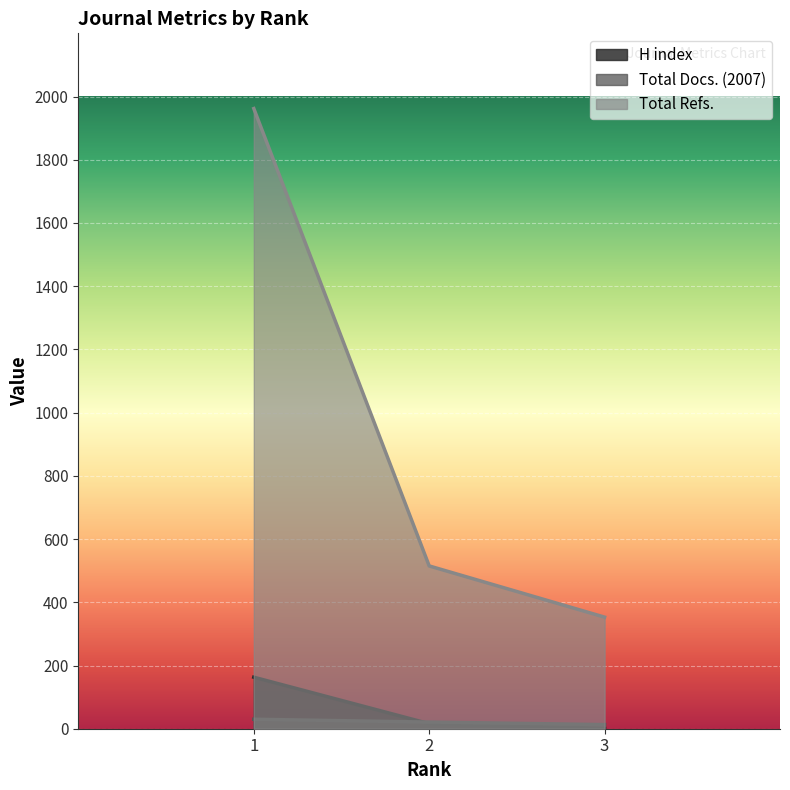

Which series changed the most between 1 and 2?

Total Refs.